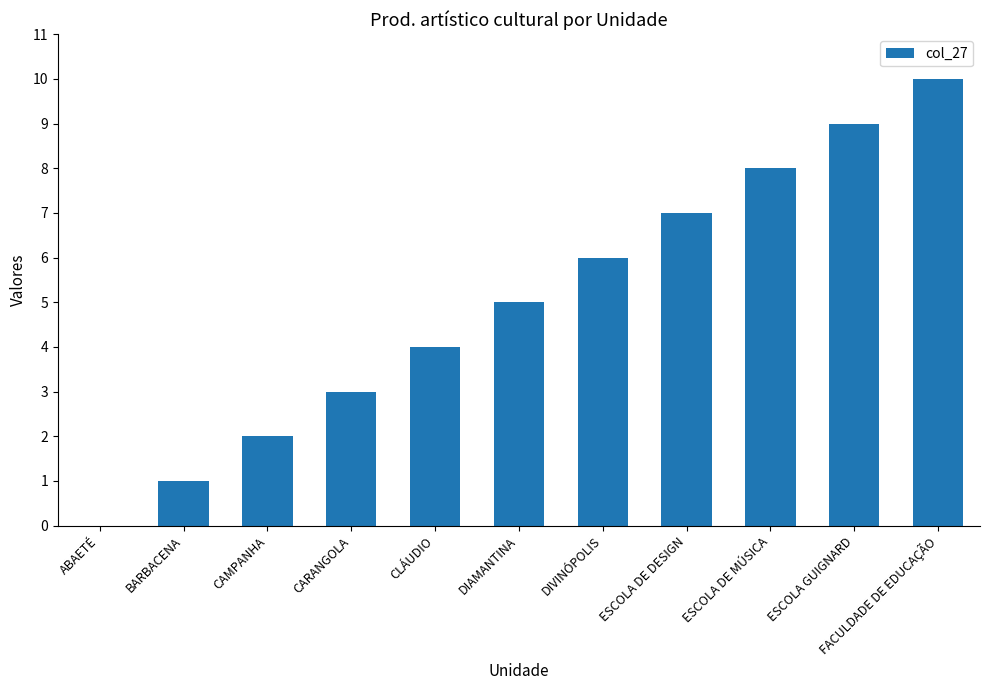

How many data points does each series have?

11